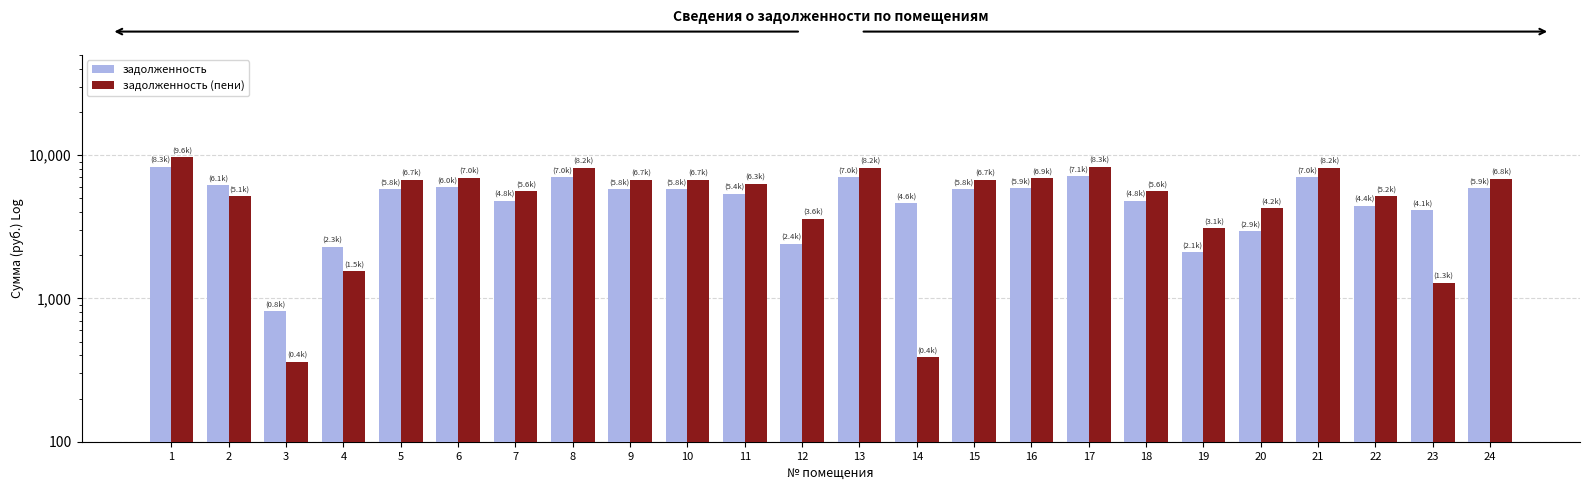

At which label does задолженность first exceed 5760?

1